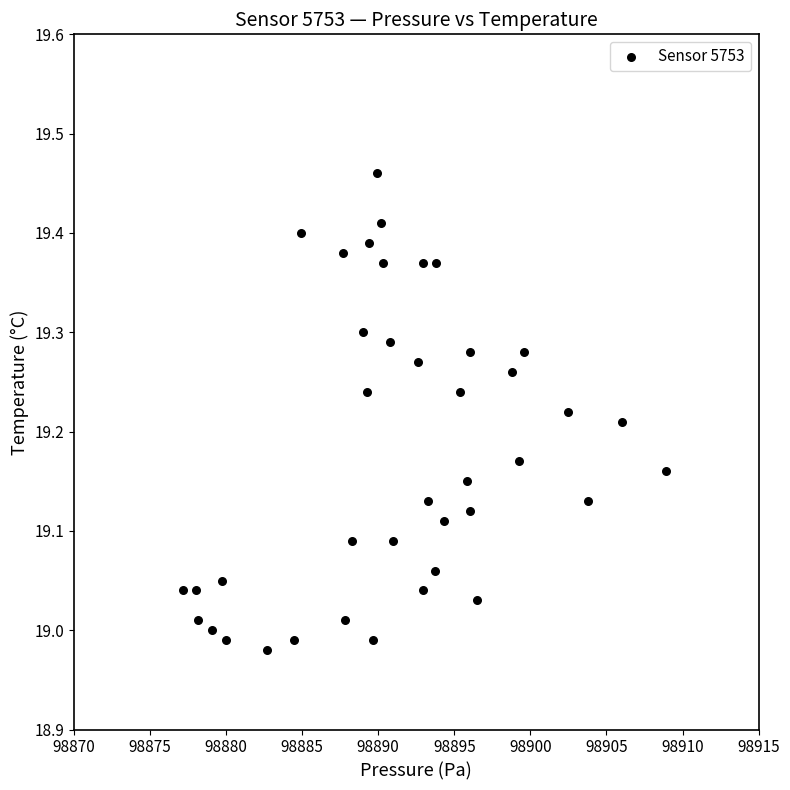

What is the range of Y values (max minus min)?

0.5